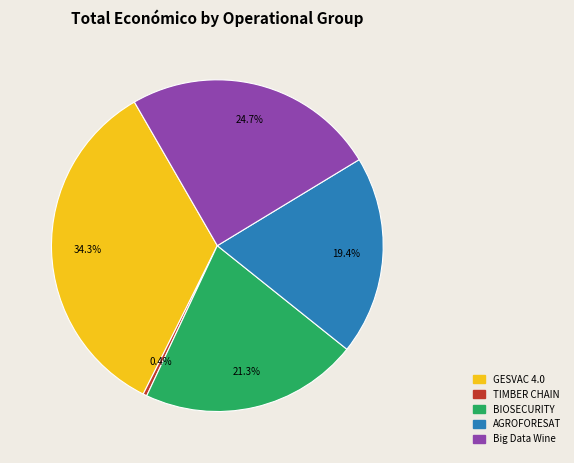

How many slices are in this pie chart?

5